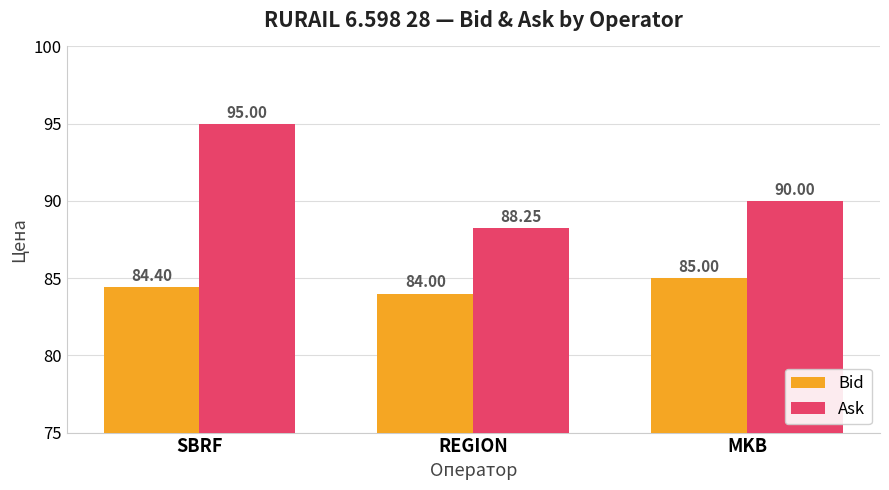

What is the total value across all series at MKB?

175.0